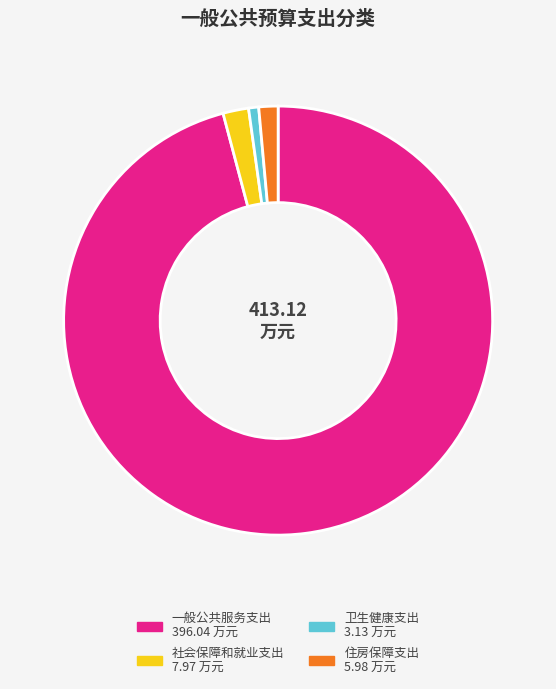

Is it true that 住房保障支出 is 1% of the pie?

True